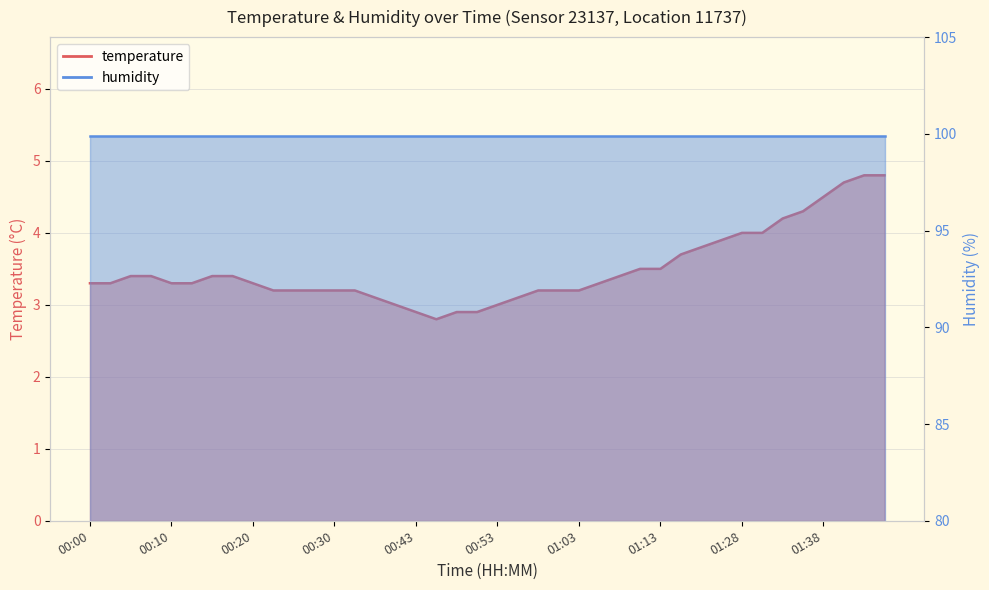

What is the ratio of the value at 01:05 to the value at 00:53?

1.1